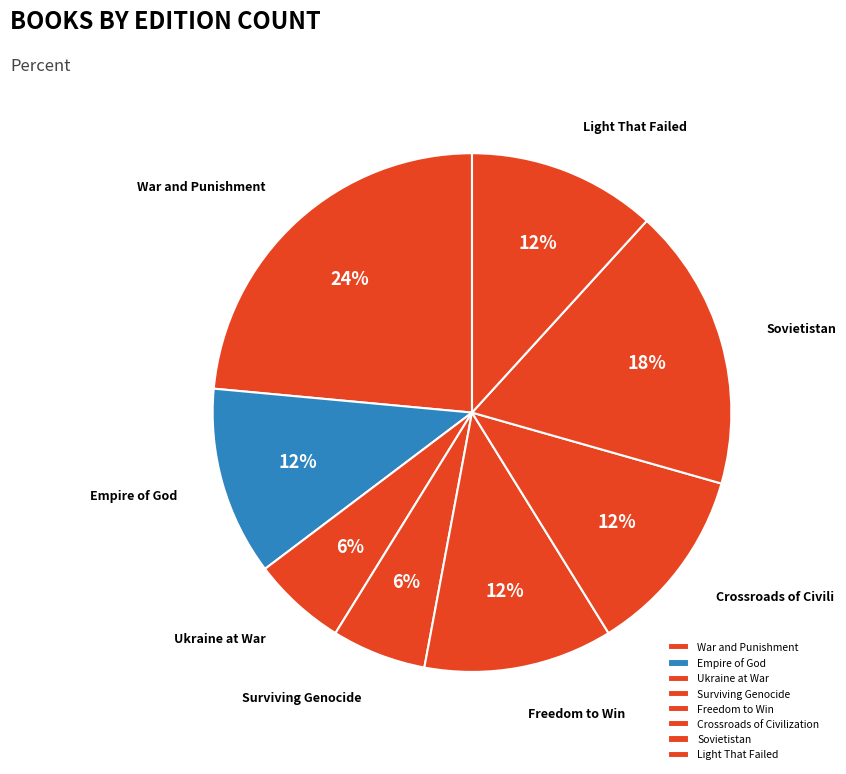

To the nearest percent, what is the combined percentage of Freedom to Win and Surviving Genocide?

18%